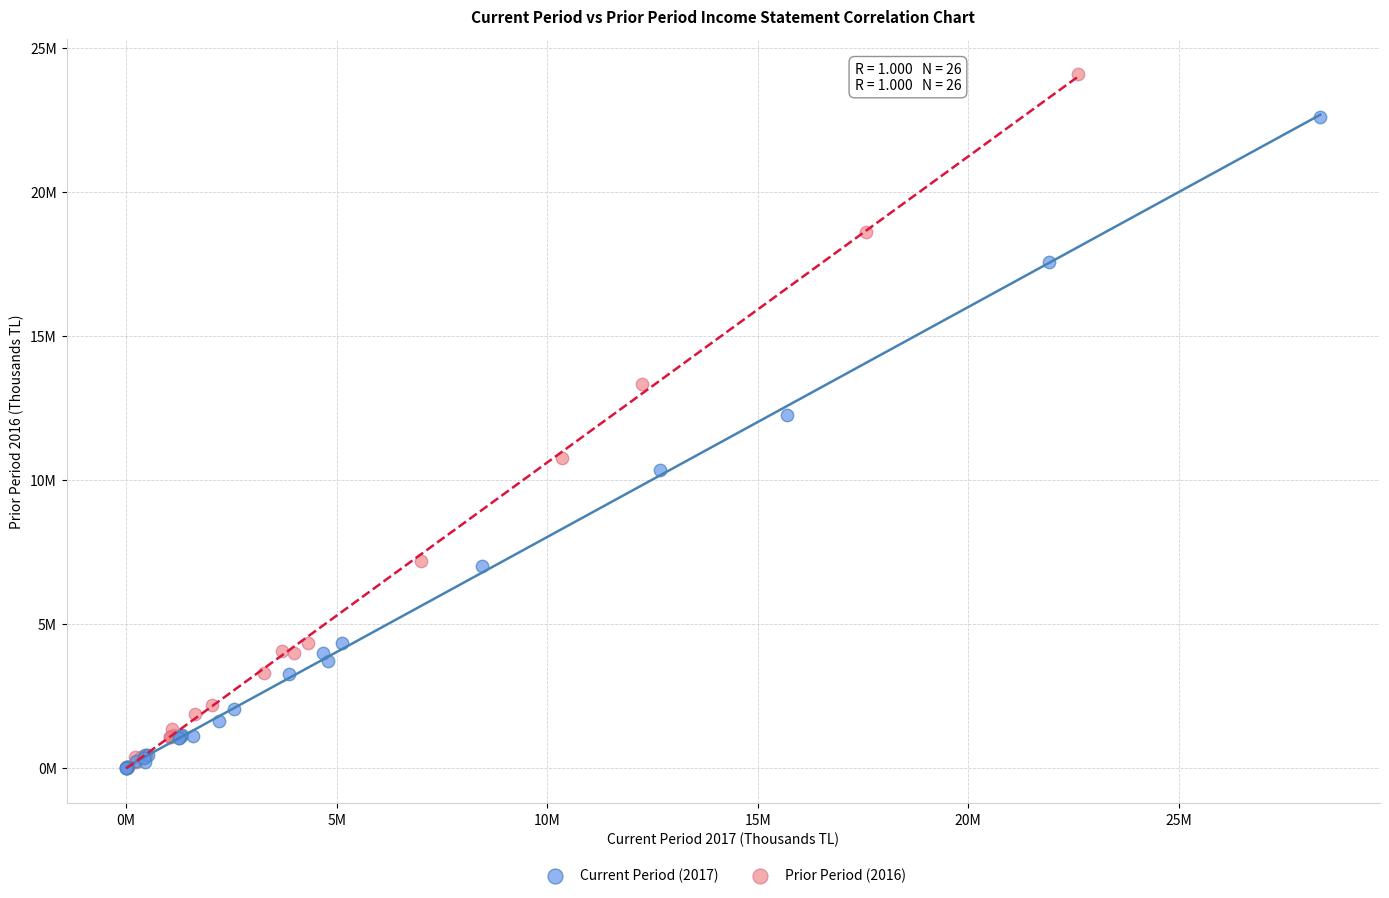

What are all the series names shown in the legend?

Current Period (2017), Prior Period (2016)